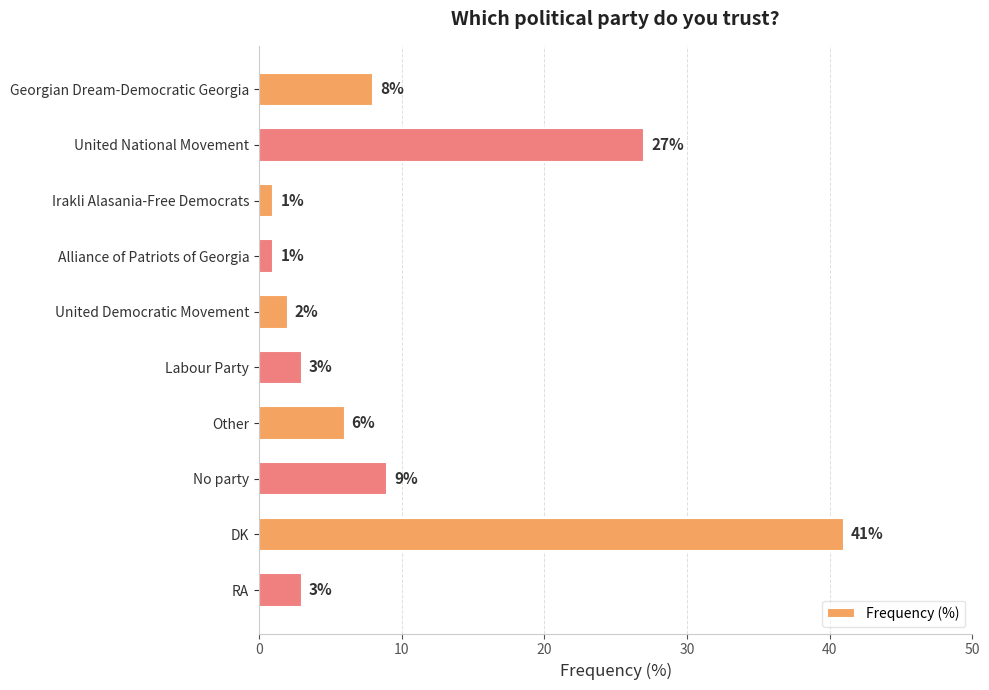

How many categories are shown in the chart?

10